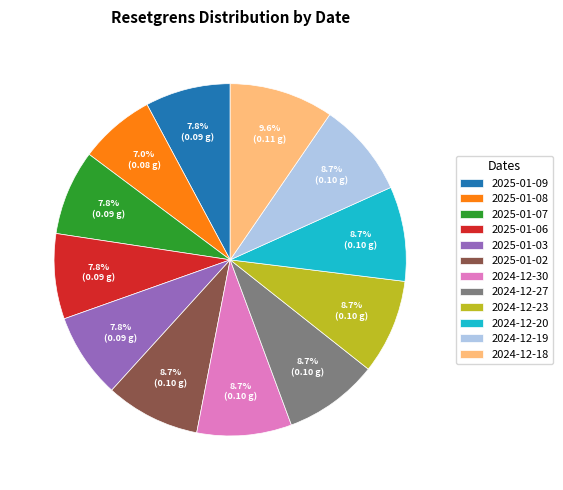

Which category has the smallest portion of the pie?

2025-01-08